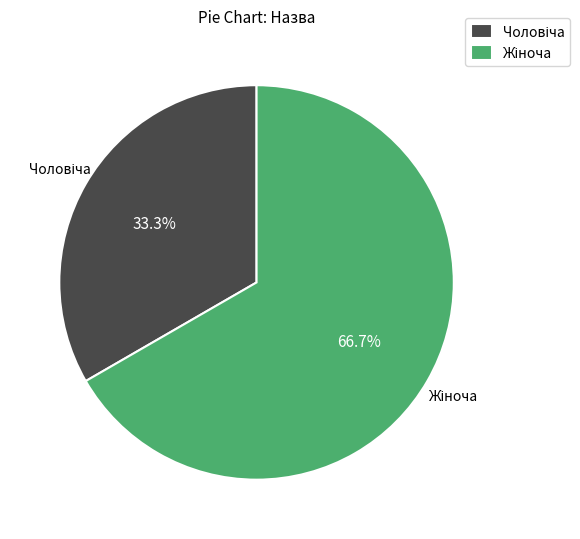

Does any single category account for the majority?

Yes